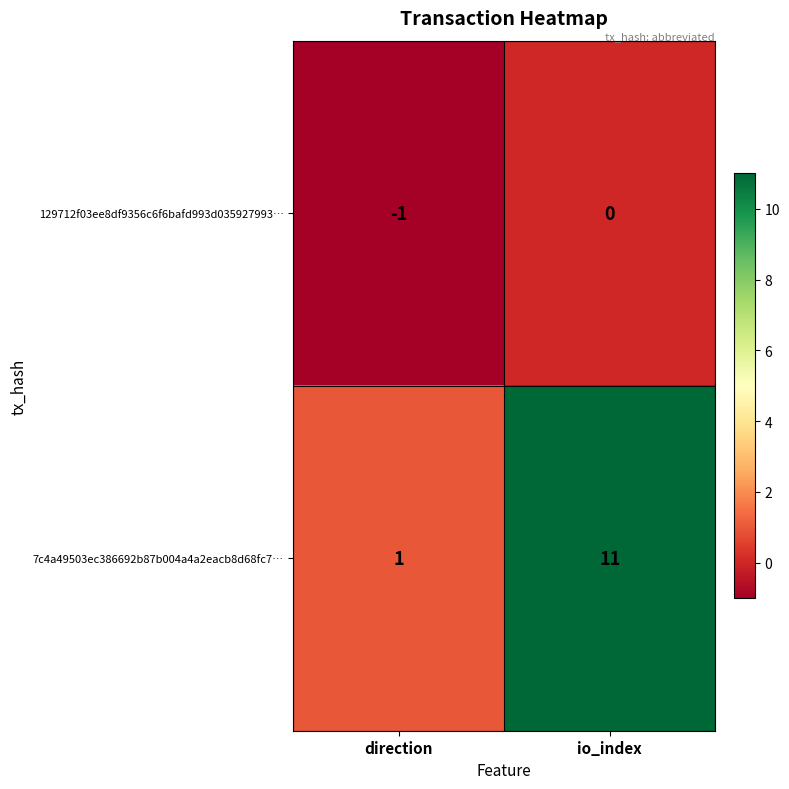

At which label is 129712f03ee8df9356c6f6bafd993d035927993… closest to 0?

io_index